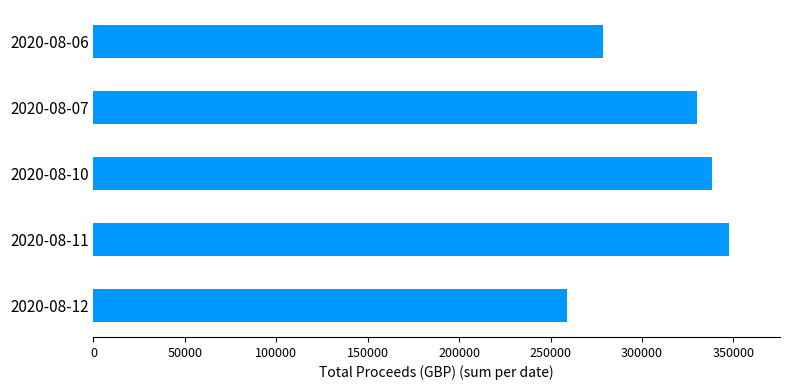

What is the sum of the values at 2020-08-07 and 2020-08-10?

668565.8